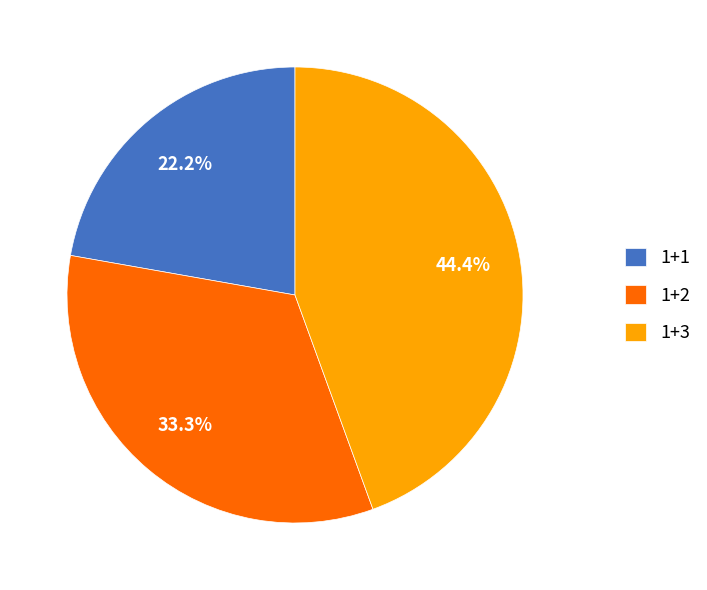

To the nearest percent, what percentage of the pie is 1+2?

33%